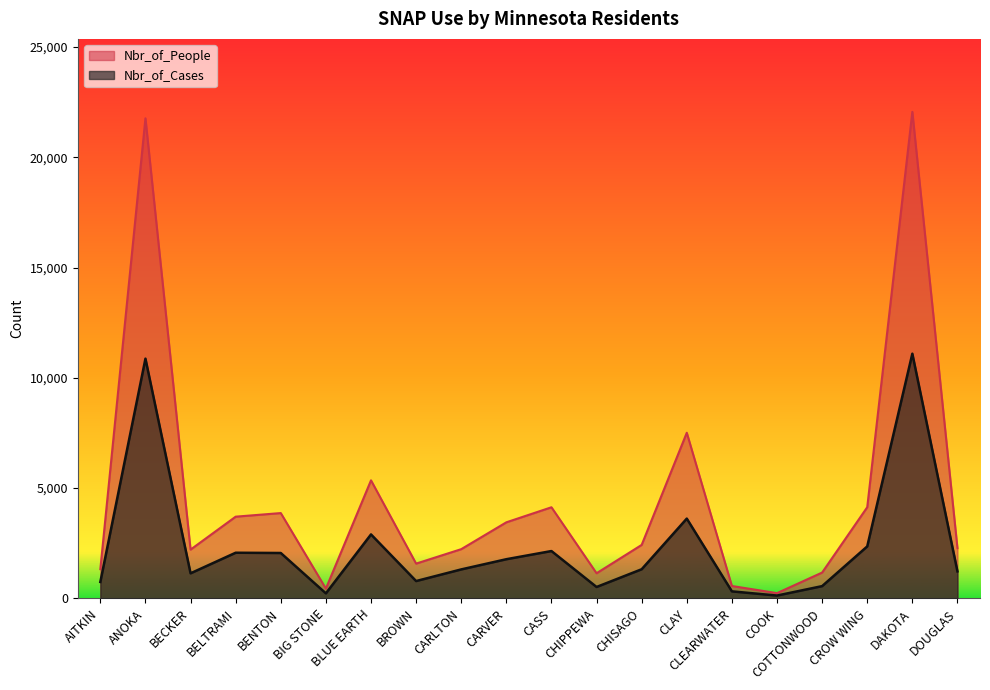

How many lines are shown in the chart?

2